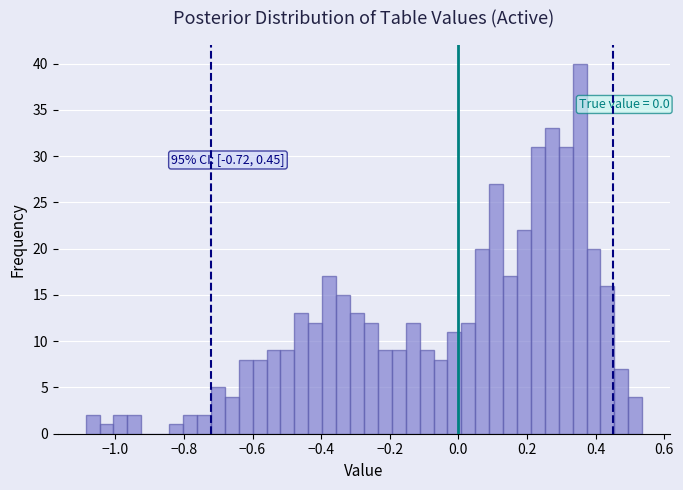

Around what value on the x-axis is the tallest bar? Give the approximate position of its centre, as read against the axis.

0.36